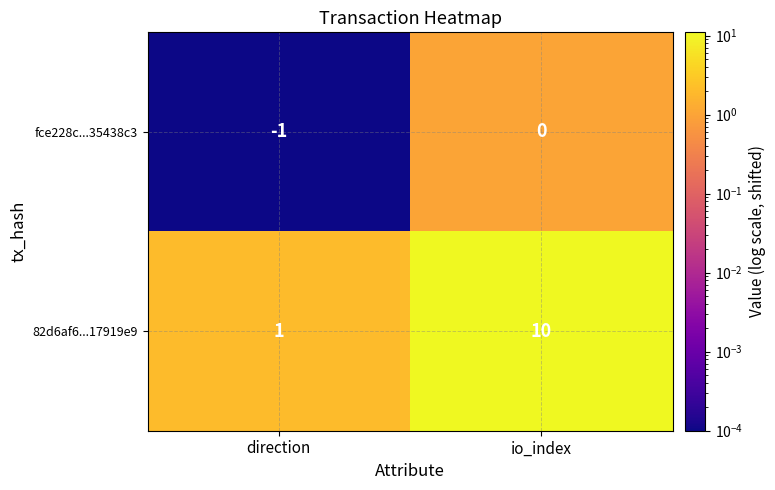

Which category has the highest value across all series?

io_index